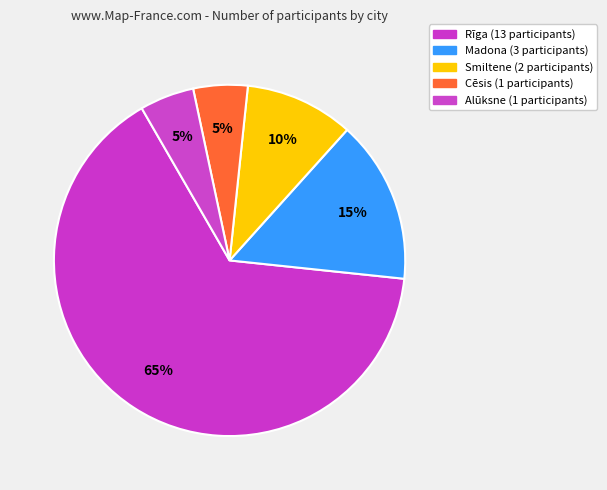

Which category has the smallest portion of the pie?

Cēsis